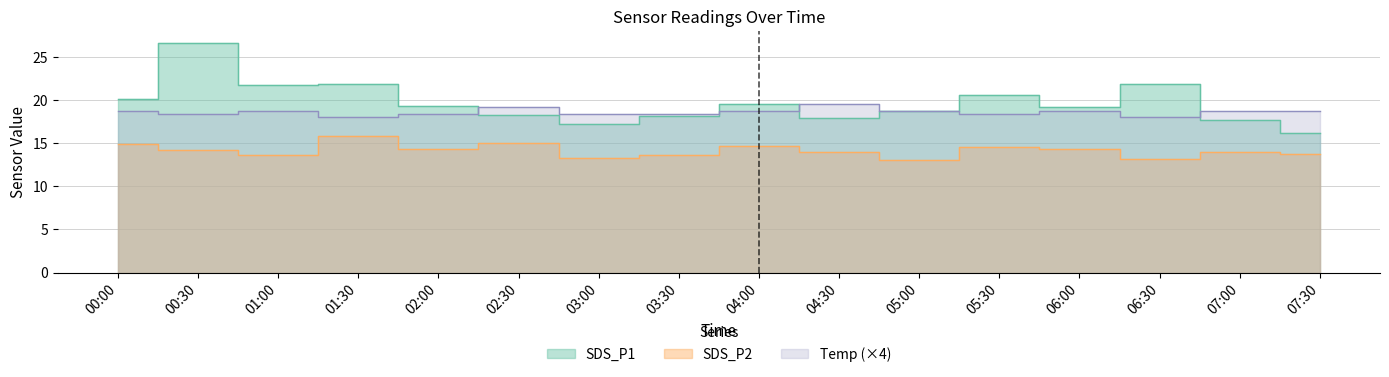

Rank the categories by SDS_P1 value from highest to lowest.

00:30, 06:30, 01:30, 01:00, 05:30, 00:00, 04:00, 02:00, 06:00, 05:00, 02:30, 03:30, 04:30, 07:00, 03:00, 07:30